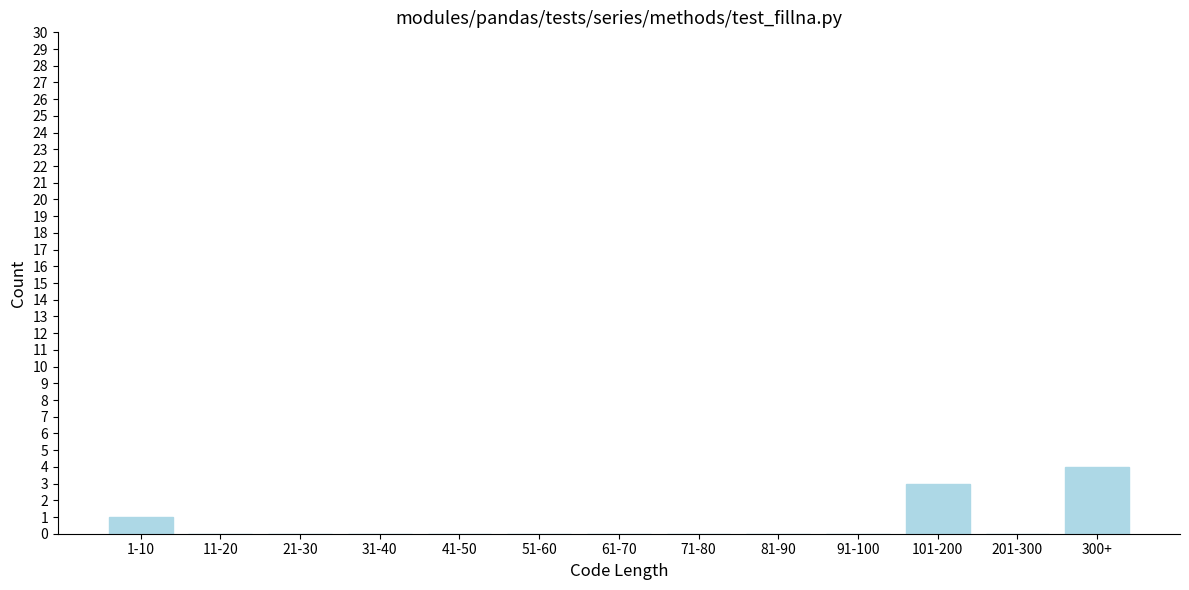

Reading left to right, transcribe all the data shown in this chart.

1-10=1	11-20=0	21-30=0	31-40=0	41-50=0	51-60=0	61-70=0	71-80=0	81-90=0	91-100=0	101-200=3	201-300=0	300+=4